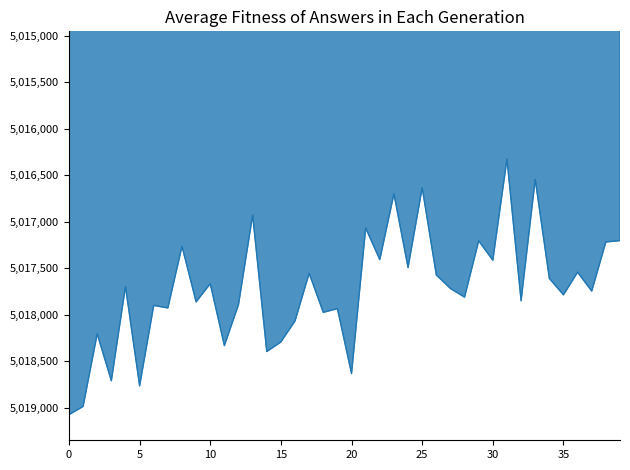

What is the minimum value shown in the chart?

5016329